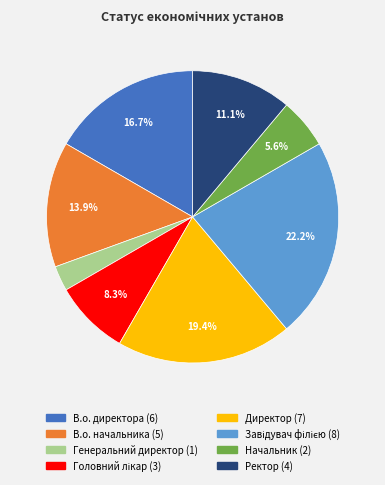

Does Генеральний директор account for over 50% of the chart?

No